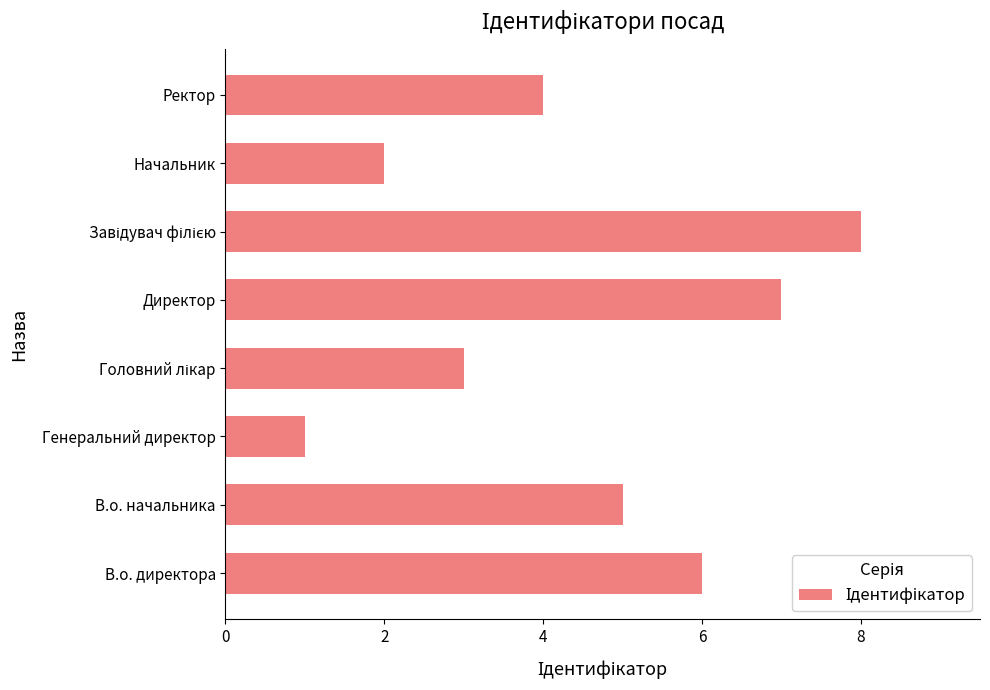

What is the difference between the second highest and second lowest values?

5